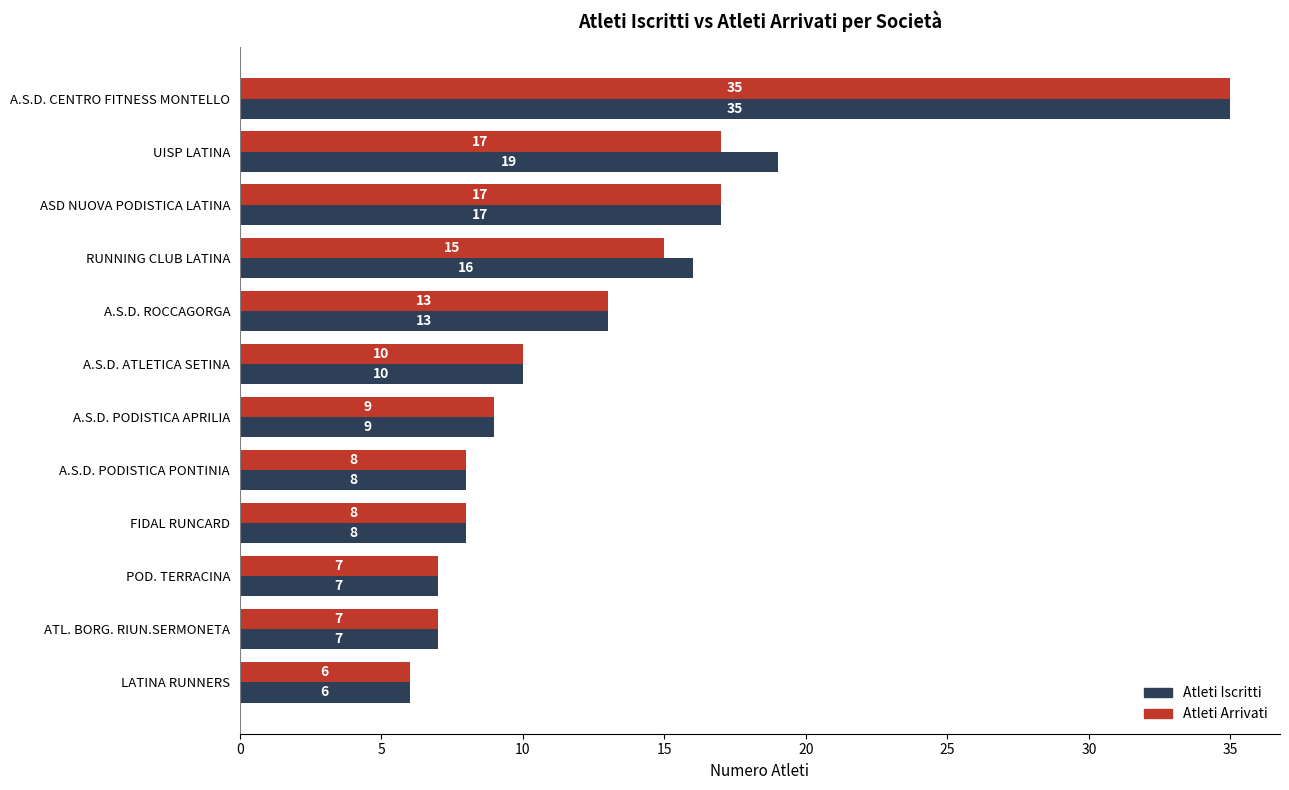

The value of Atleti Iscritti at ATL. BORG. RIUN.SERMONETA is 7. True or false?

True